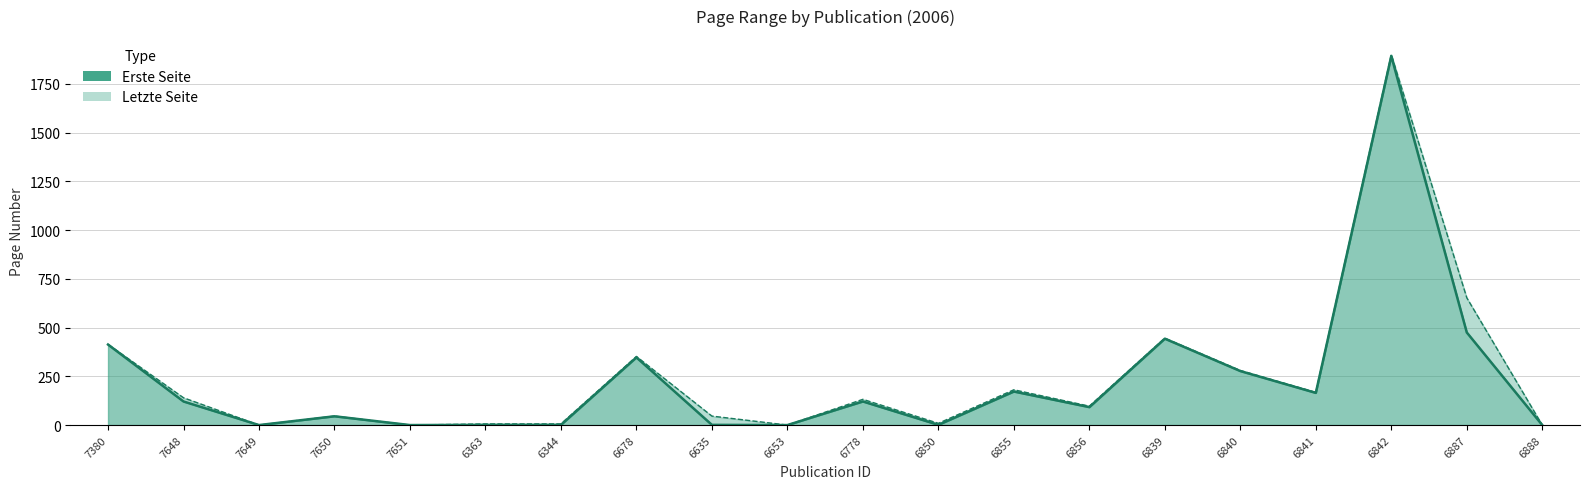

Is it true that Erste Seite equals 280 at 6841?

False